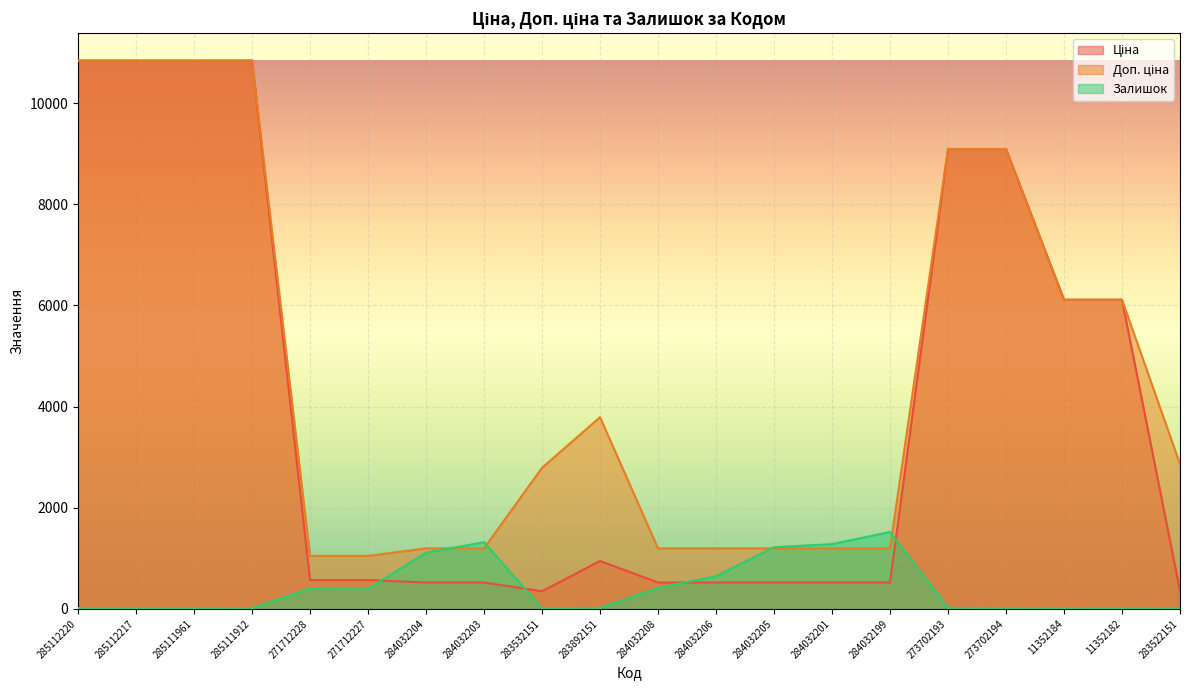

How many lines are shown in the chart?

3